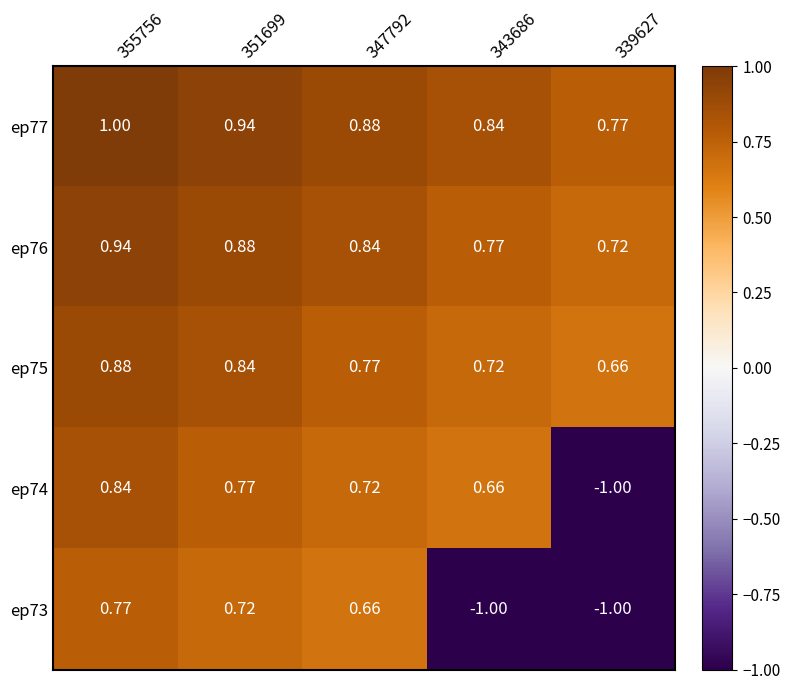

Which series has the largest range (max minus min)?

ep74